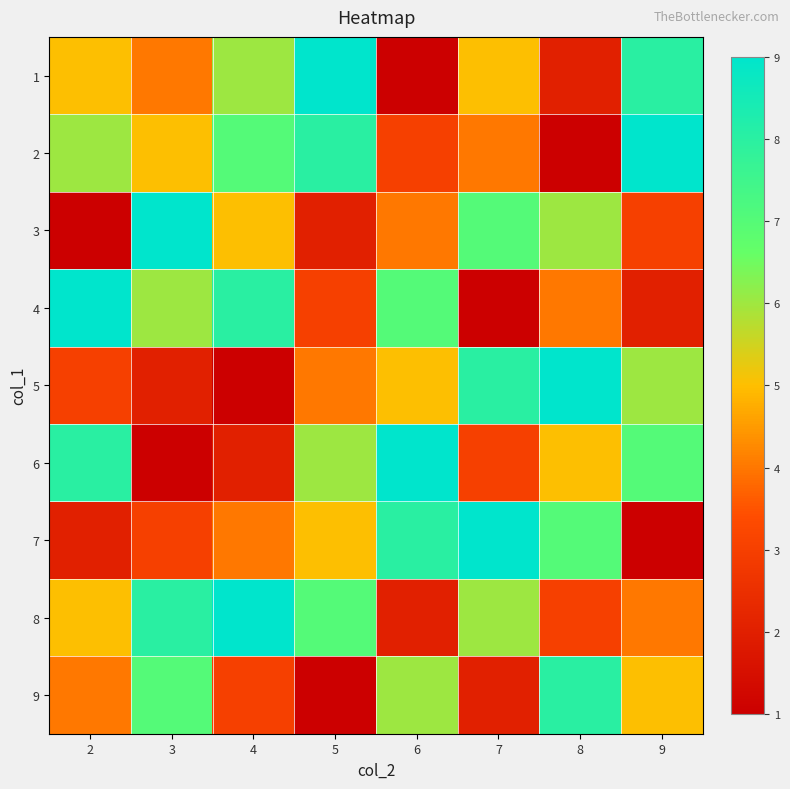

Reading right to left, extract all data points from this chart.

1: 9=8	8=2	7=5	6=1	5=9	4=6	3=4	2=5
2: 9=9	8=1	7=4	6=3	5=8	4=7	3=5	2=6
3: 9=3	8=6	7=7	6=4	5=2	4=5	3=9	2=1
4: 9=2	8=4	7=1	6=7	5=3	4=8	3=6	2=9
5: 9=6	8=9	7=8	6=5	5=4	4=1	3=2	2=3
6: 9=7	8=5	7=3	6=9	5=6	4=2	3=1	2=8
7: 9=1	8=7	7=9	6=8	5=5	4=4	3=3	2=2
8: 9=4	8=3	7=6	6=2	5=7	4=9	3=8	2=5
9: 9=5	8=8	7=2	6=6	5=1	4=3	3=7	2=4